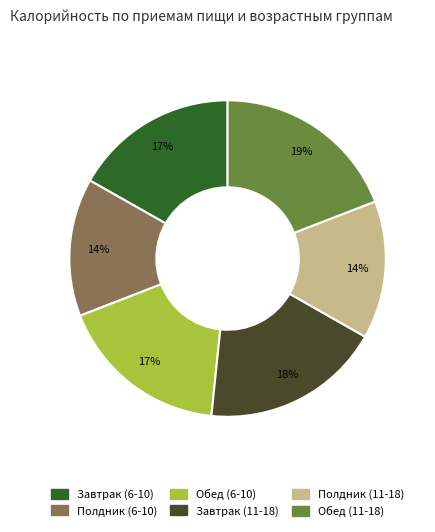

To the nearest percent, what is the difference between the Обед (11-18) and Завтрак (11-18) slice percentages?

1%